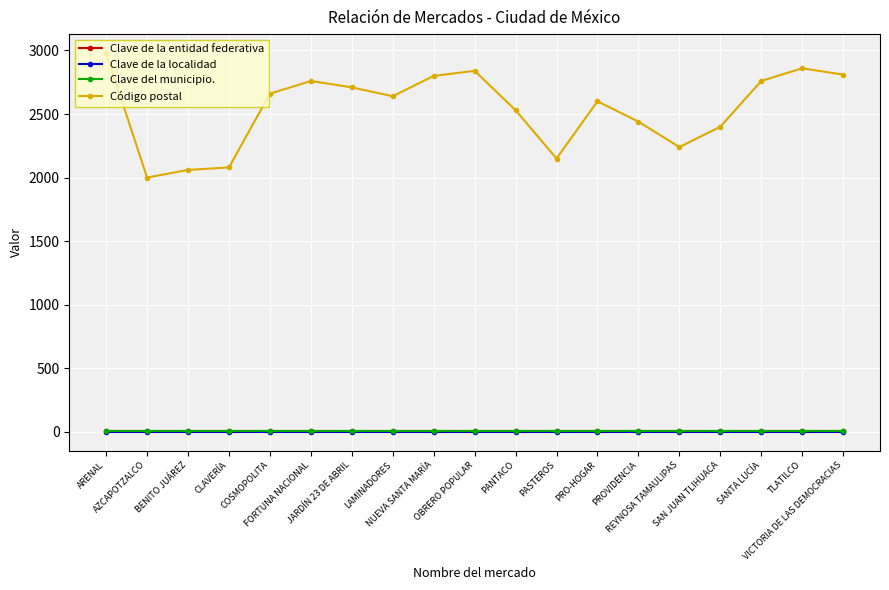

Is it true that Clave de la localidad equals 1 at BENITO JUÁREZ?

True